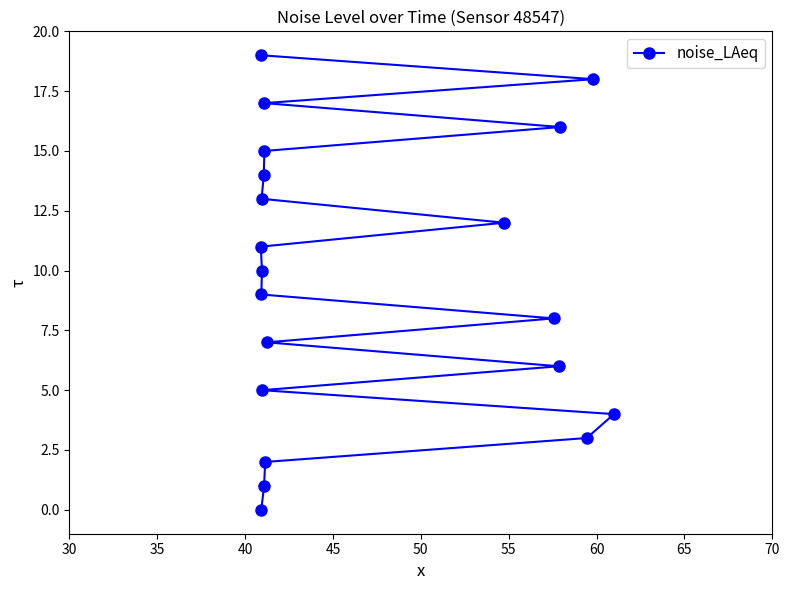

How many data points are above 10?

9